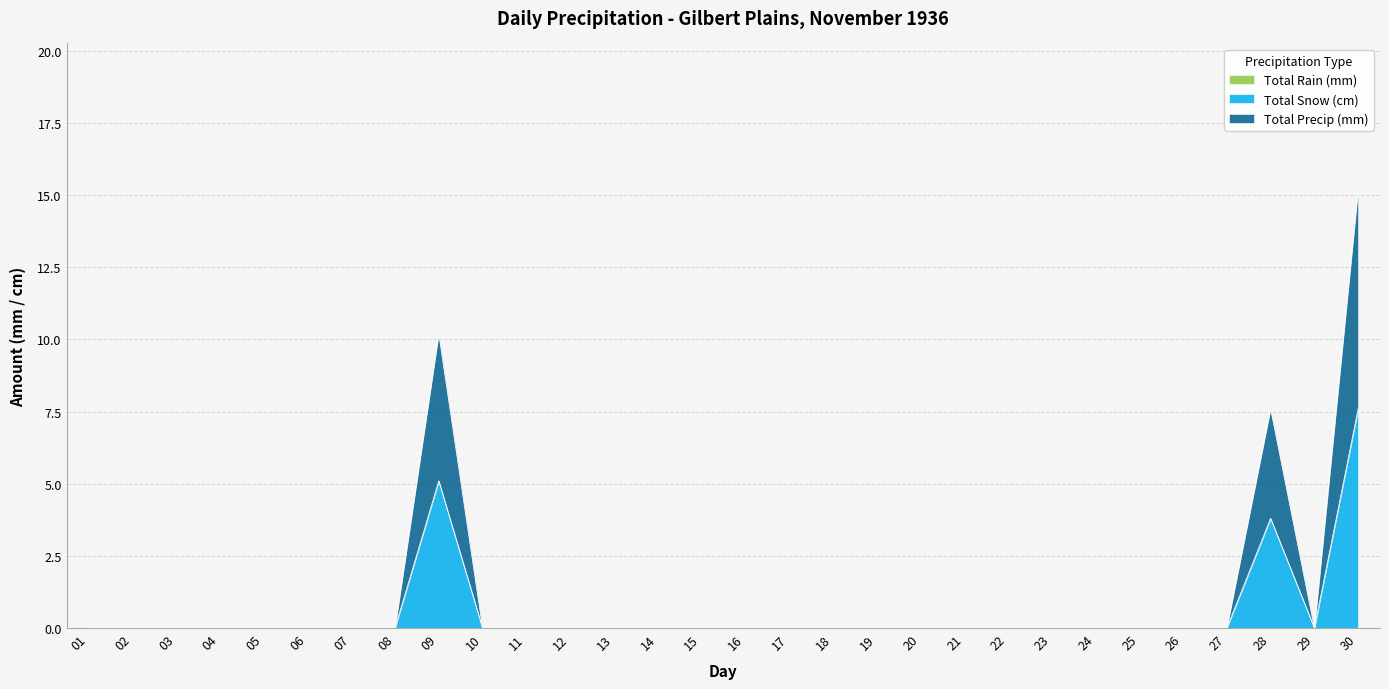

At 26, list the series in order from smallest to largest.

Total Snow (cm), Total Precip (mm)